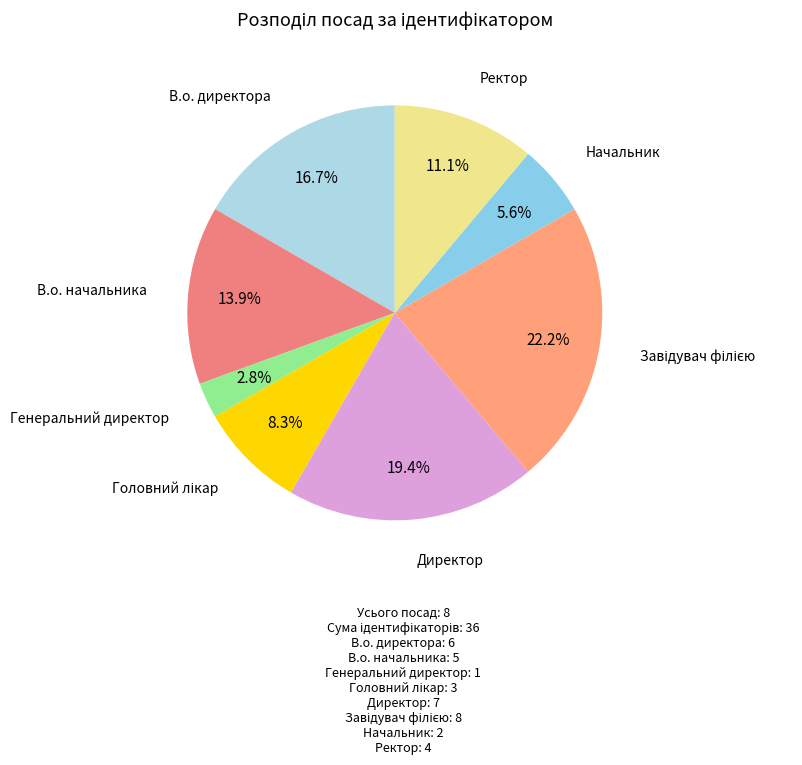

Which slice is the largest?

Завідувач філією